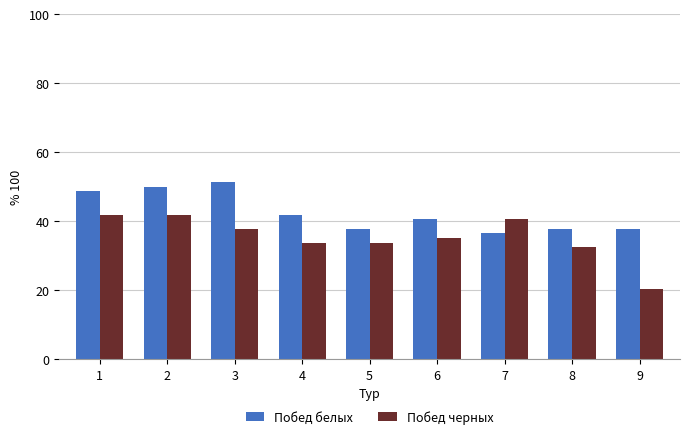

Which series has the largest total across all categories?

Побед белых